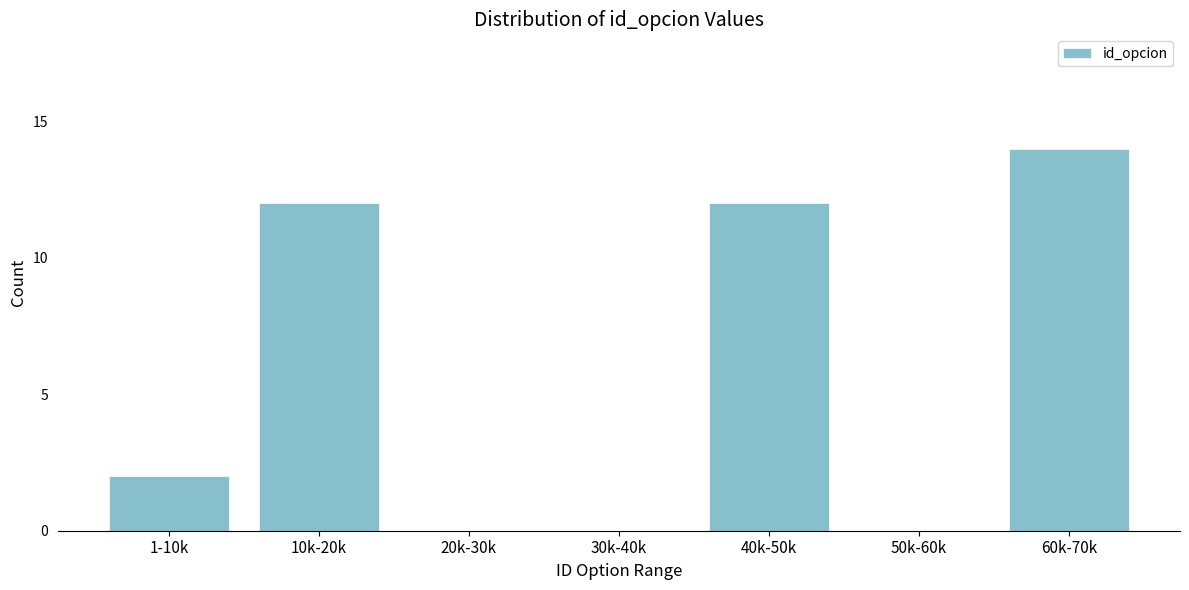

Reading right to left, list all the values displayed in this chart.

60k-70k=14	50k-60k=0	40k-50k=12	30k-40k=0	20k-30k=0	10k-20k=12	1-10k=2